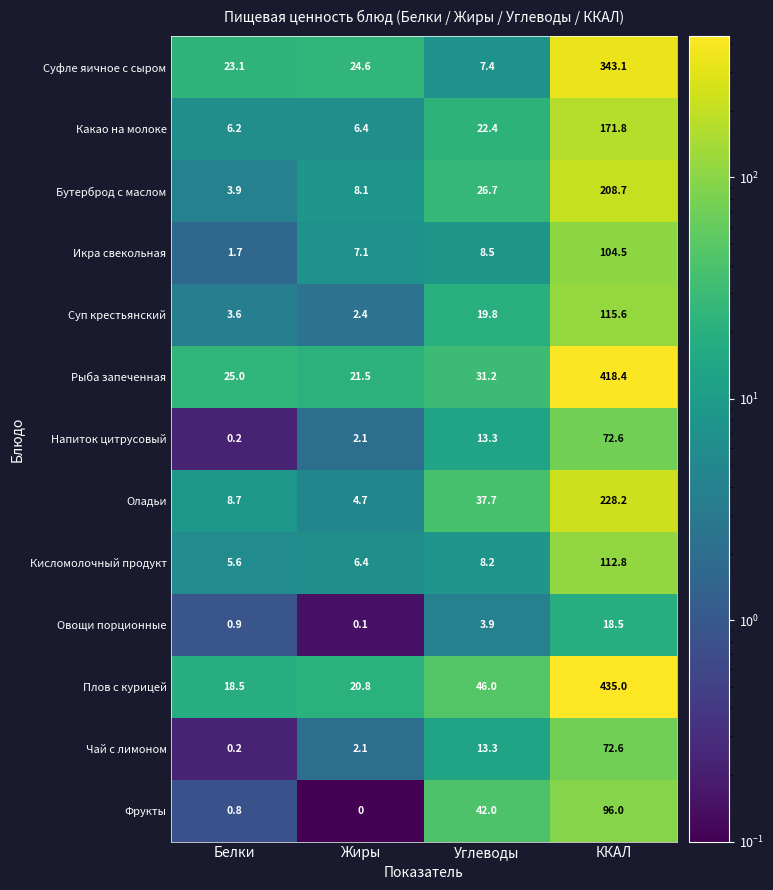

True or false: Чай с лимоном has a value of 2.1 at Жиры.

True